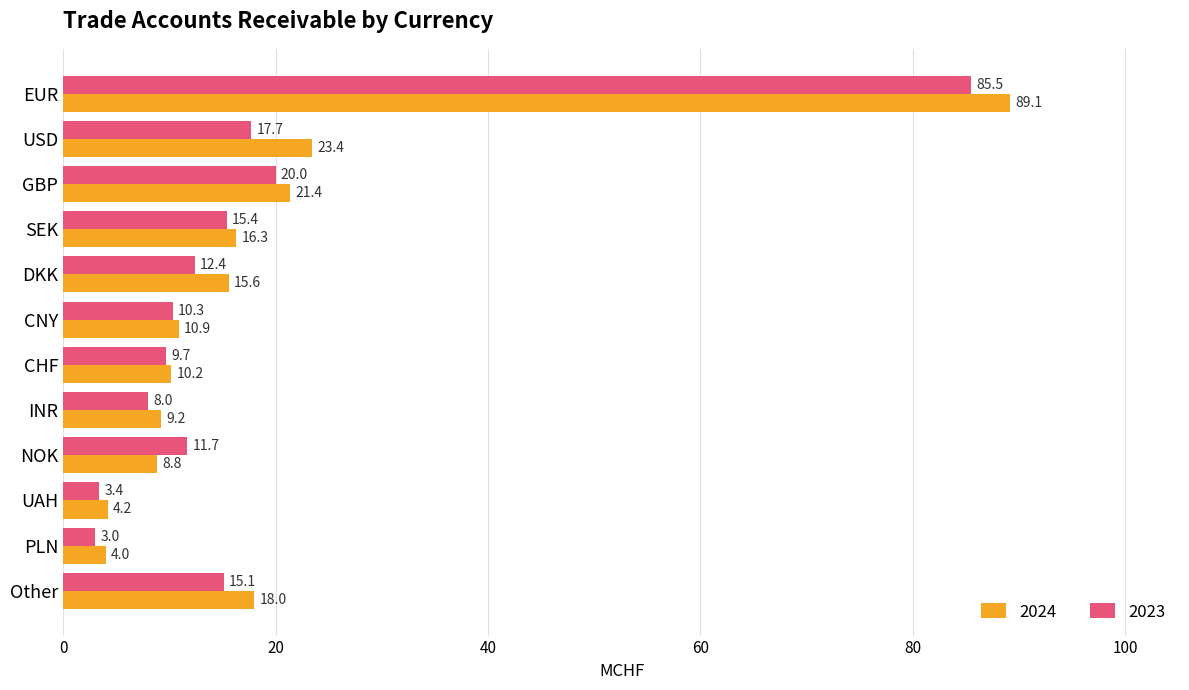

List the labels in order of 2023 value, largest first.

EUR, GBP, USD, SEK, Other, DKK, NOK, CNY, CHF, INR, UAH, PLN